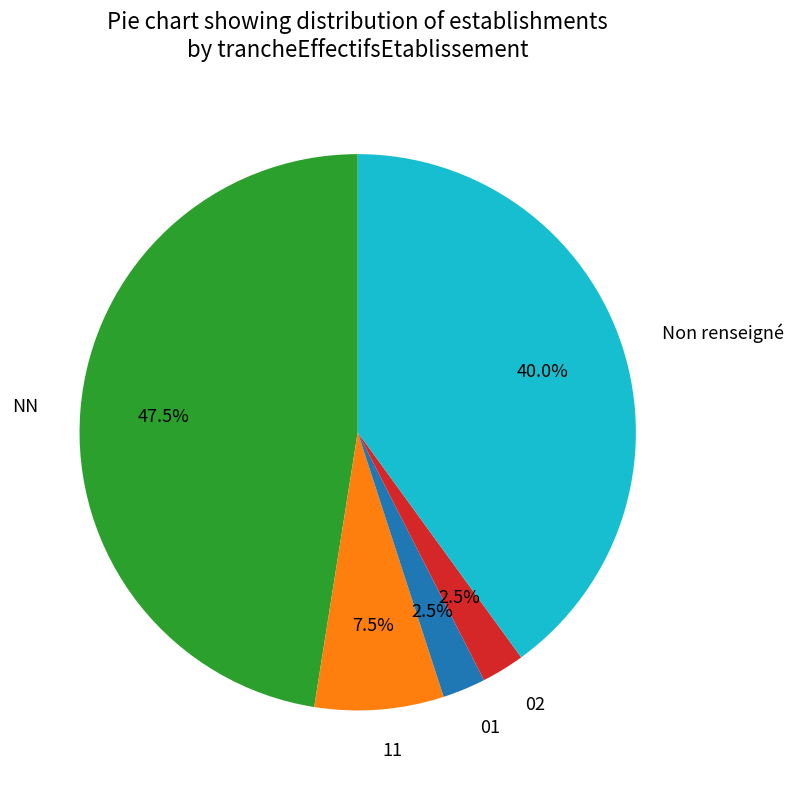

To the nearest percent, what is the average slice percentage?

20%